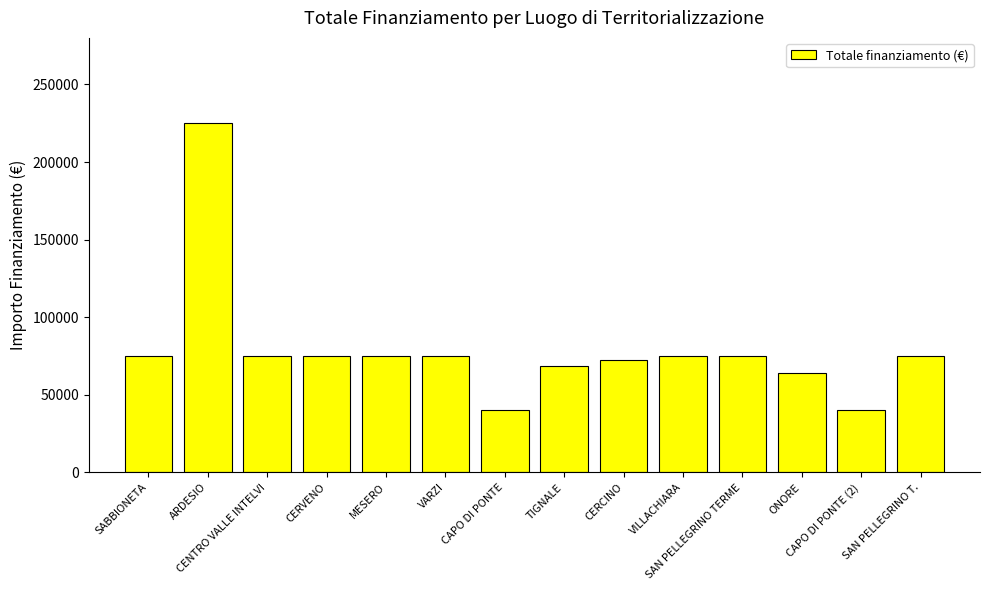

What is the difference between the second highest and second lowest values?

34758.4